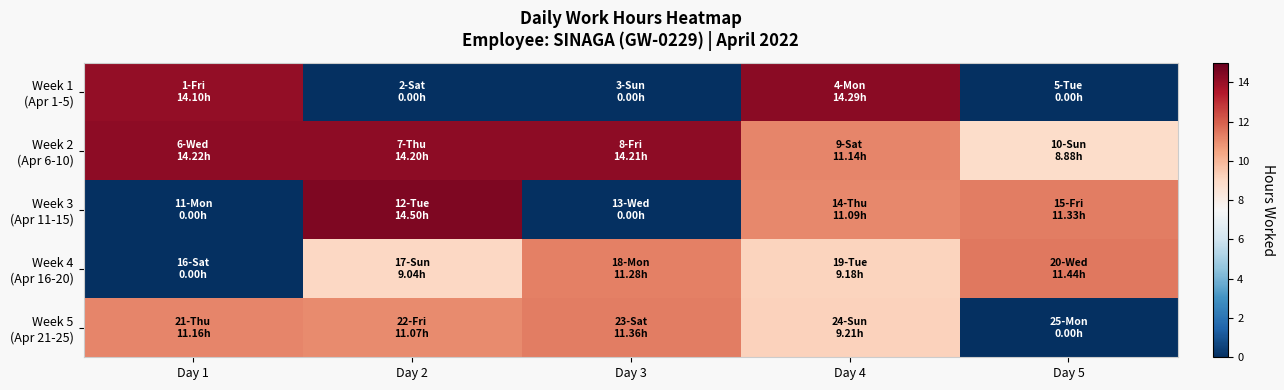

Which series changed the most between Day 1 and Day 4?

Week 3 (Apr 11-15)